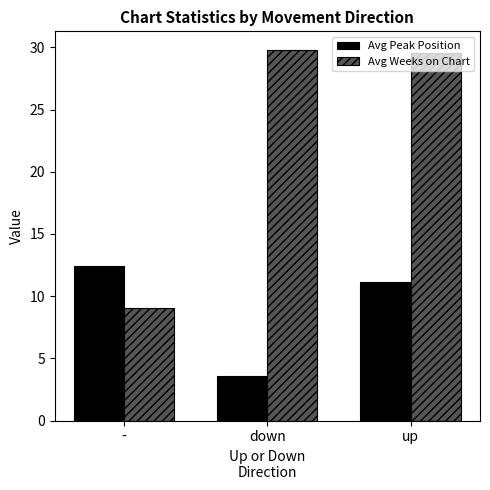

What is the label of the 3rd bar from the left?

up